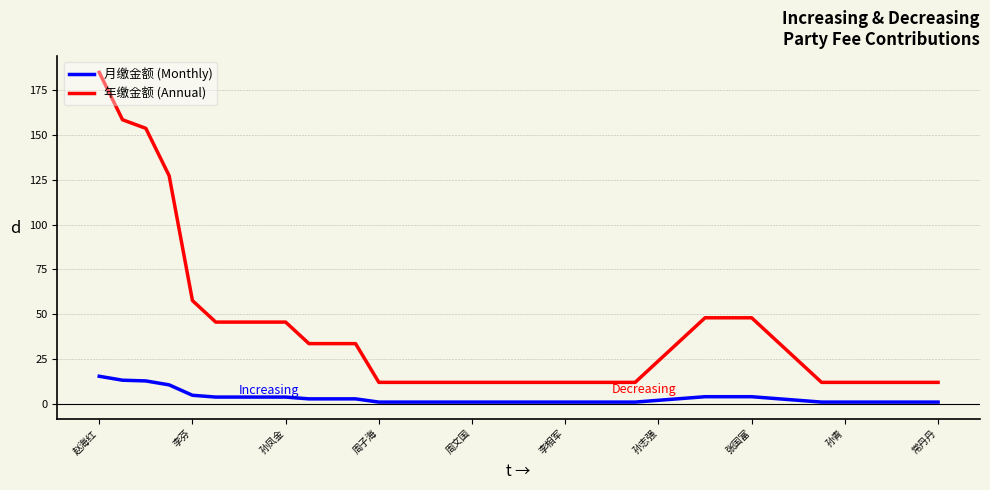

What is the difference between the maximum and minimum values in the 月缴金额 (Monthly) series?

14.4